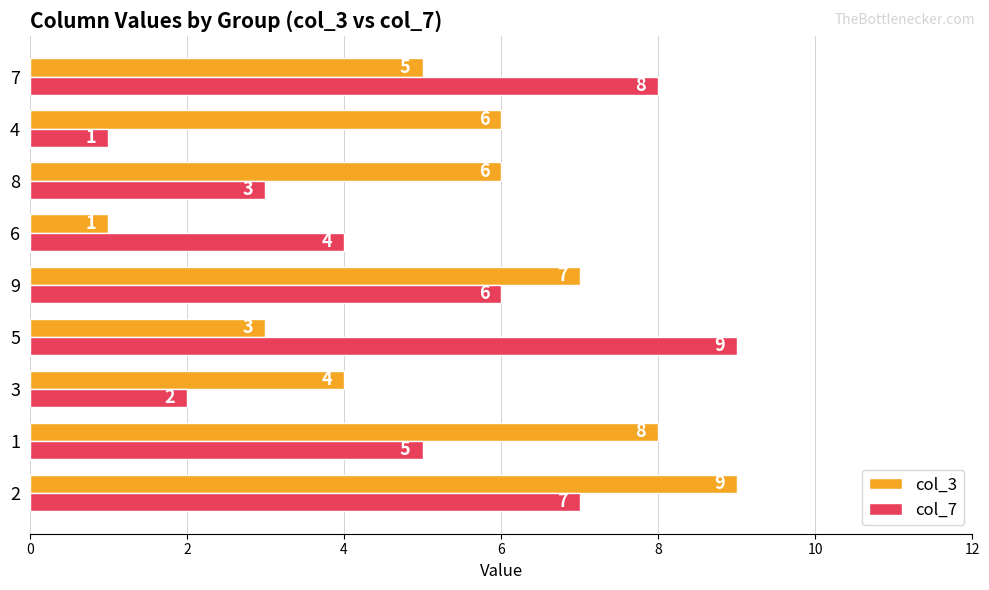

What is the maximum value for col_3?

9